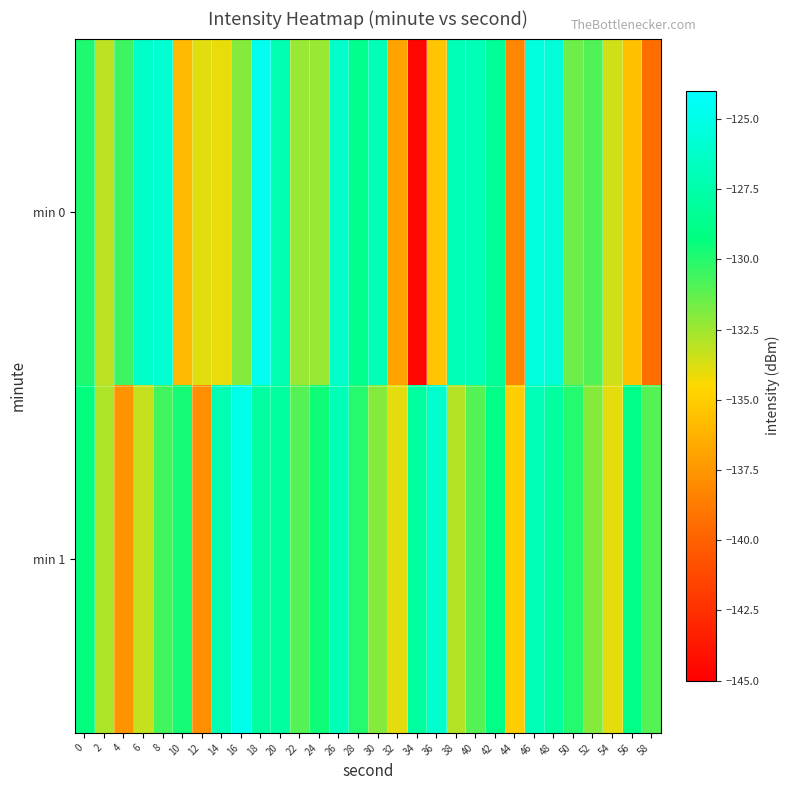

Rank the series by their maximum value, from highest to lowest.

min 0, min 1